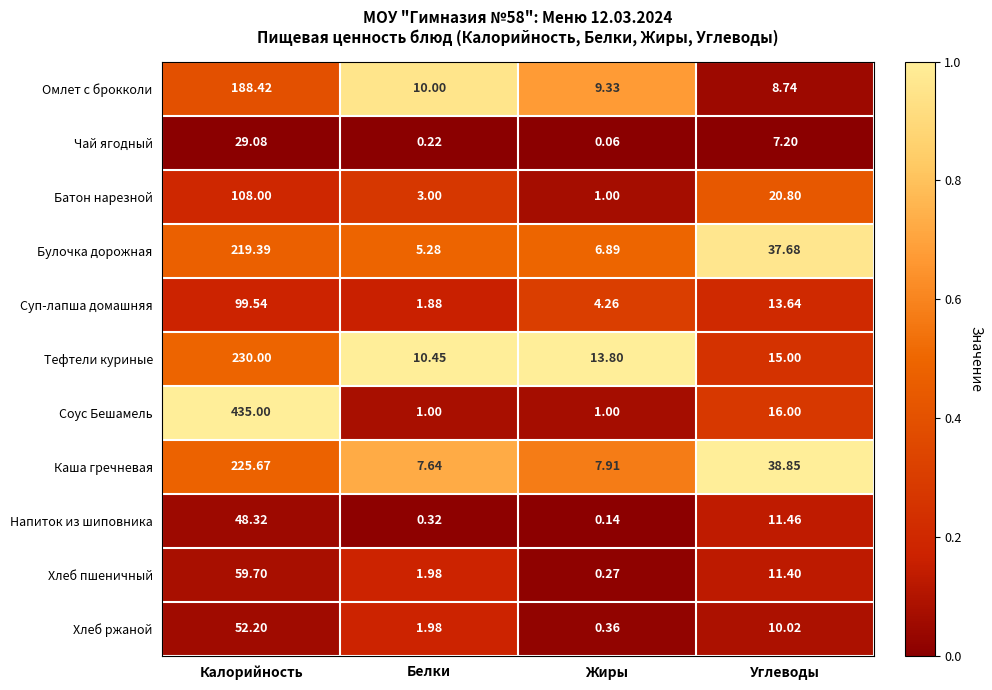

At how many categories does at least one series exceed 0?

4